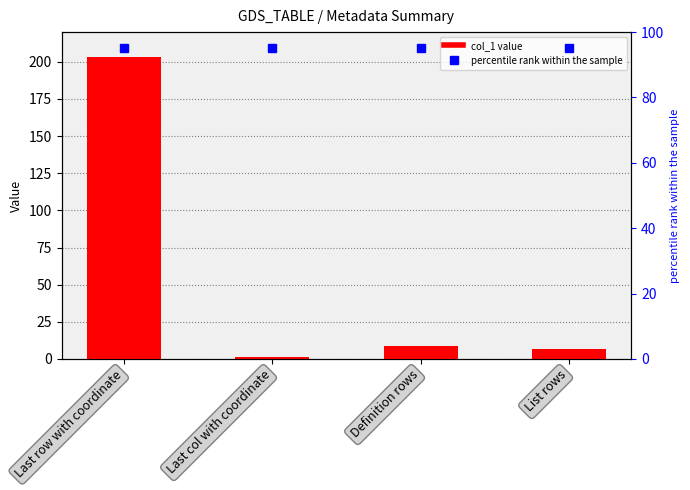

The value at Last col with coordinate is 1. True or false?

True